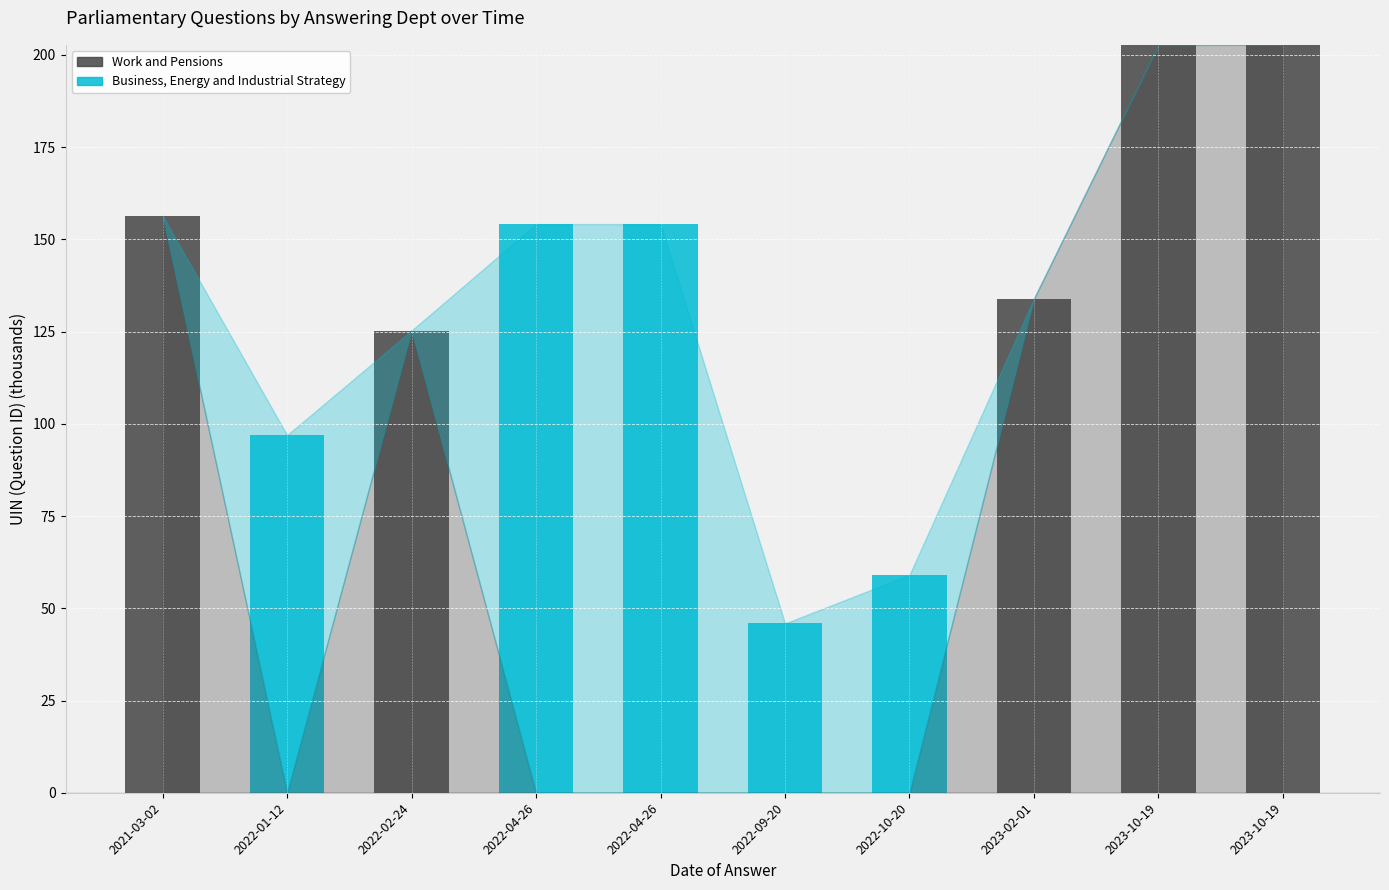

How many series are shown in this chart?

2